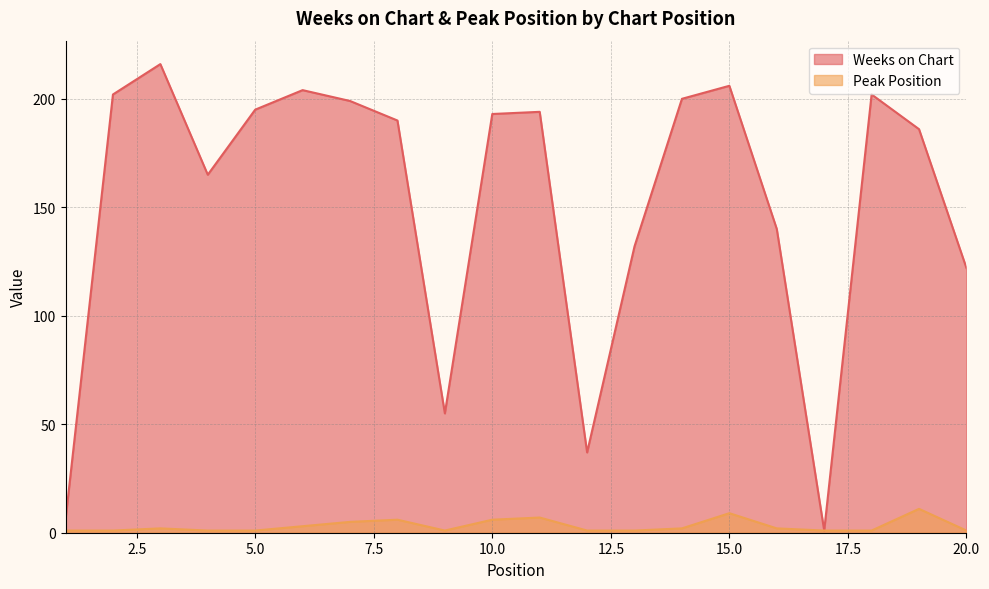

What is the value of the Peak Position point at the 10th from the left?

6